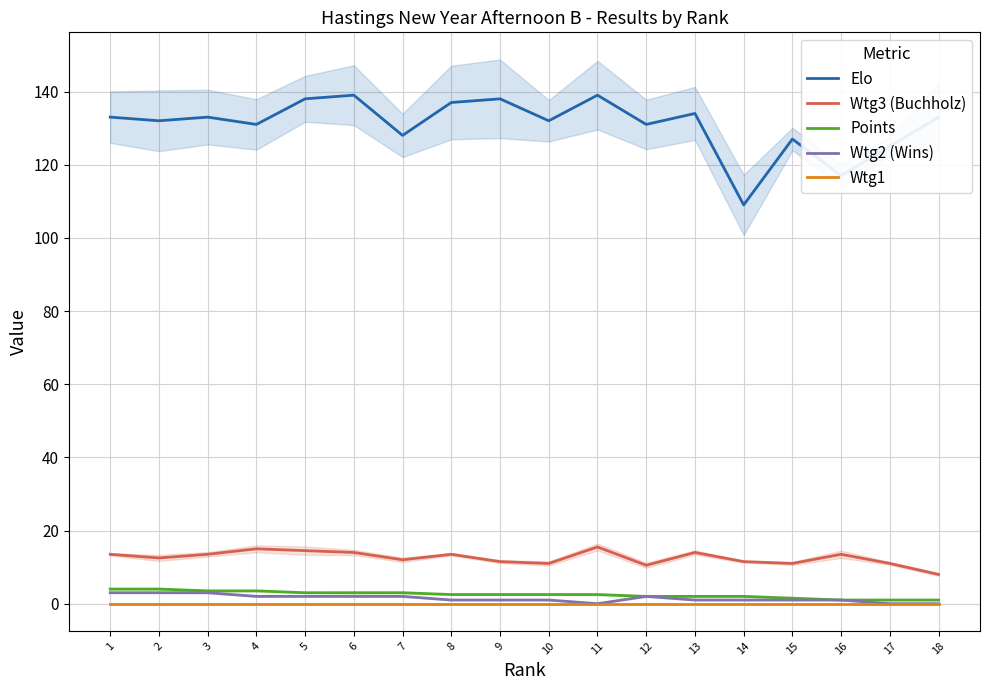

What is the average value of the Elo series?

130.9